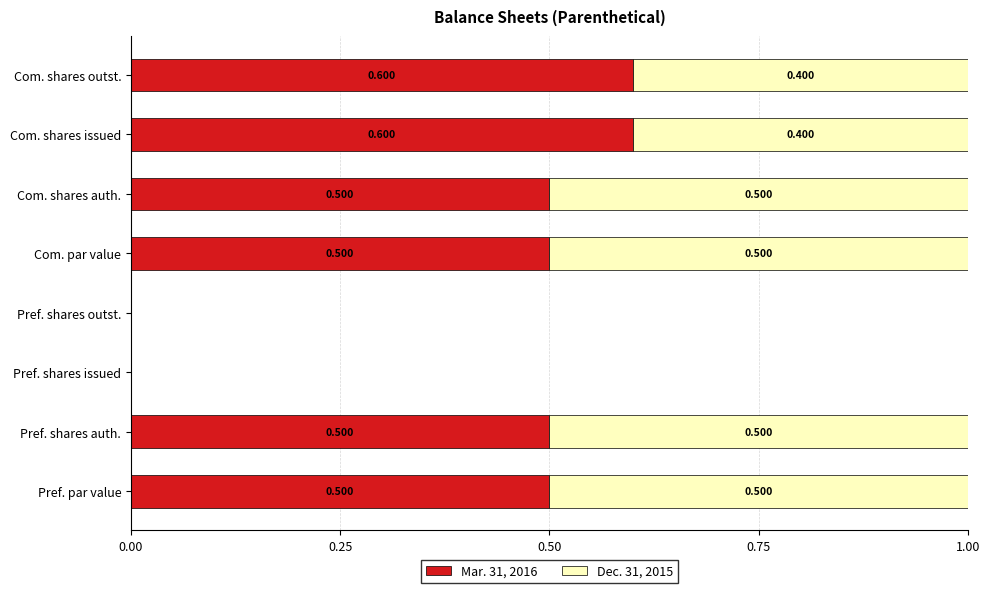

What are all the series names shown in the legend?

Mar. 31, 2016, Dec. 31, 2015